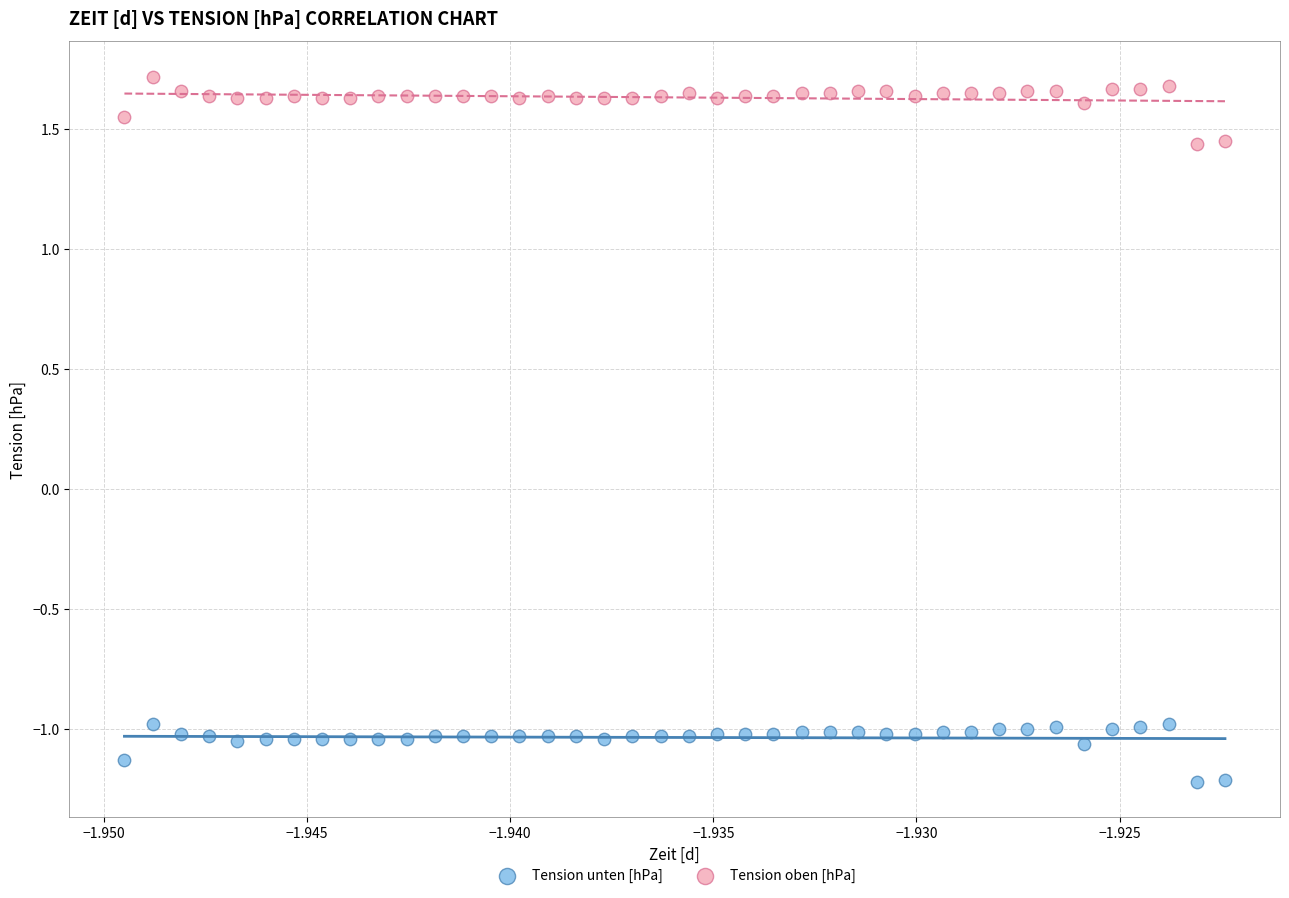

What are all the series names shown in the legend?

Tension unten [hPa], Tension oben [hPa]